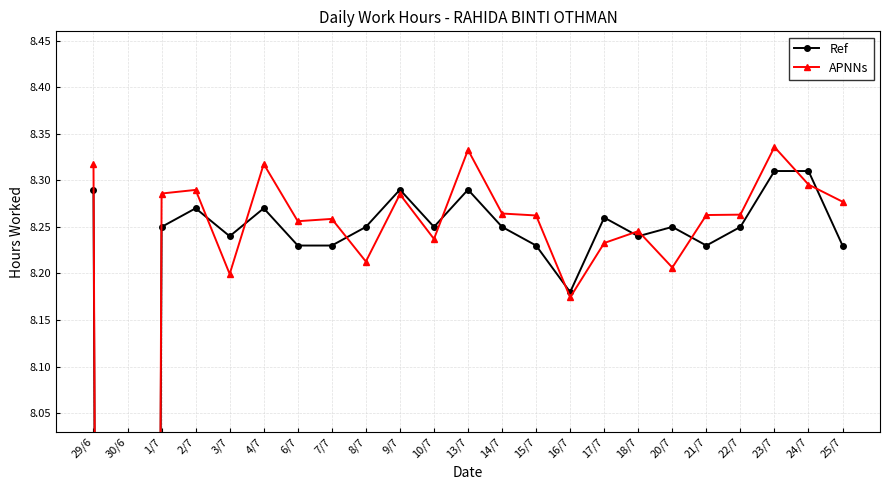

How many data points in Ref are less than 8?

1